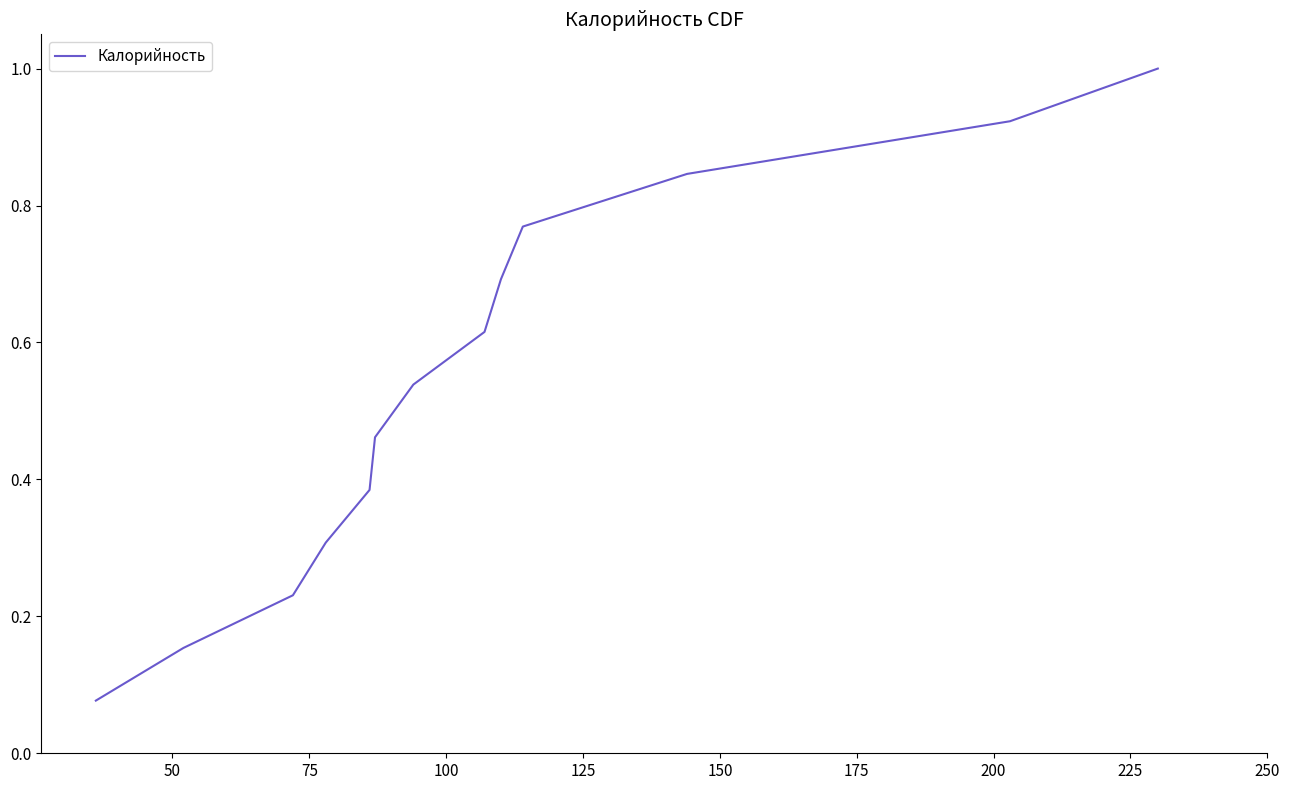

What is the greatest value displayed?

1.0